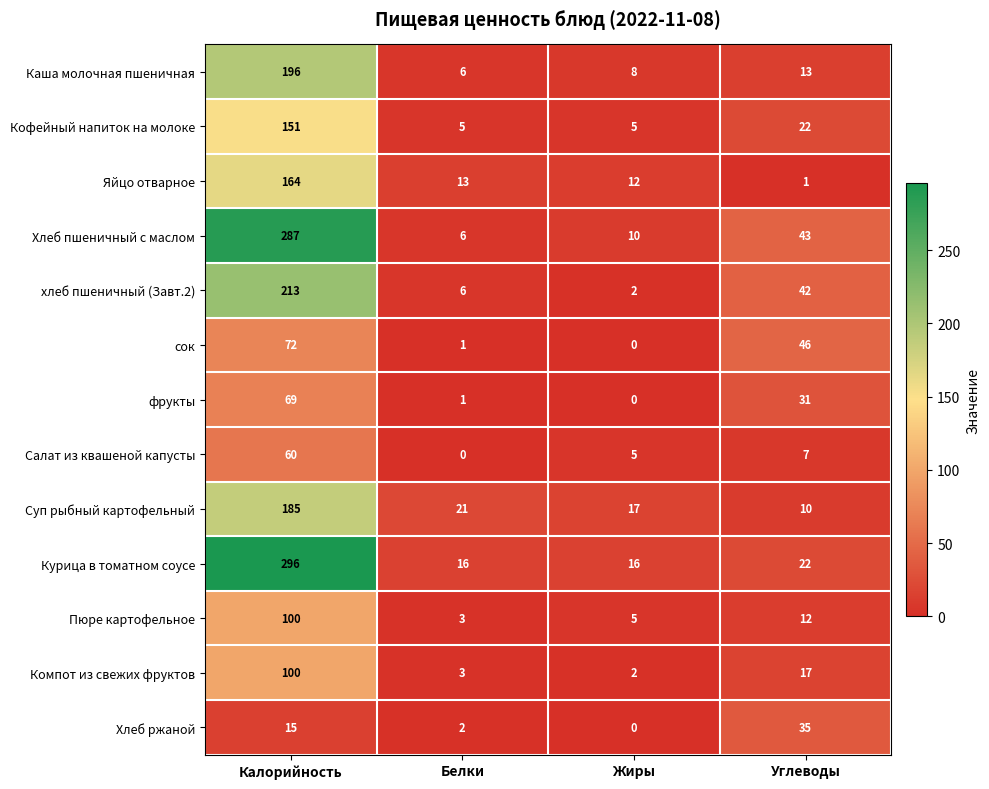

Which label corresponds to the largest value in the chart?

Калорийность